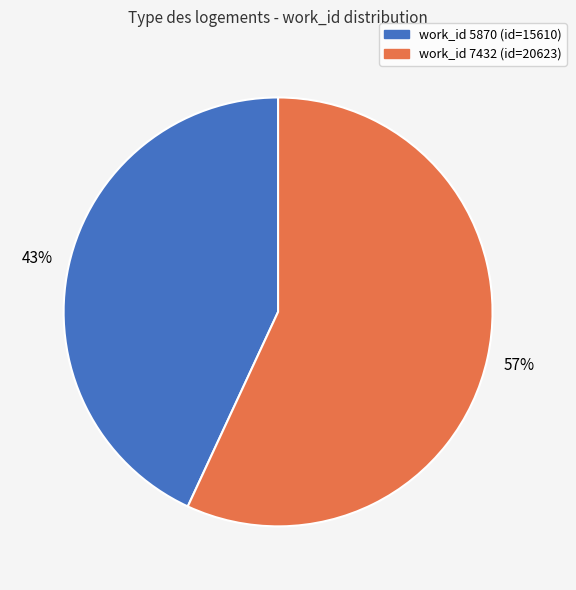

To the nearest percent, what is the difference between the largest and smallest slice percentages?

14%